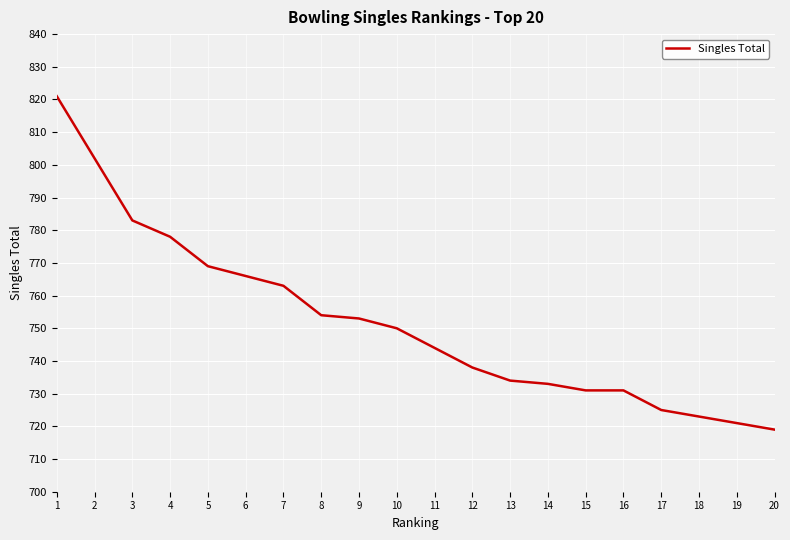

How many lines are shown in the chart?

1